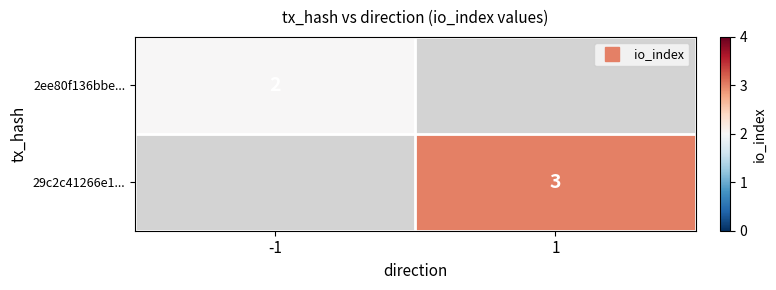

How many categories are shown in the chart?

2